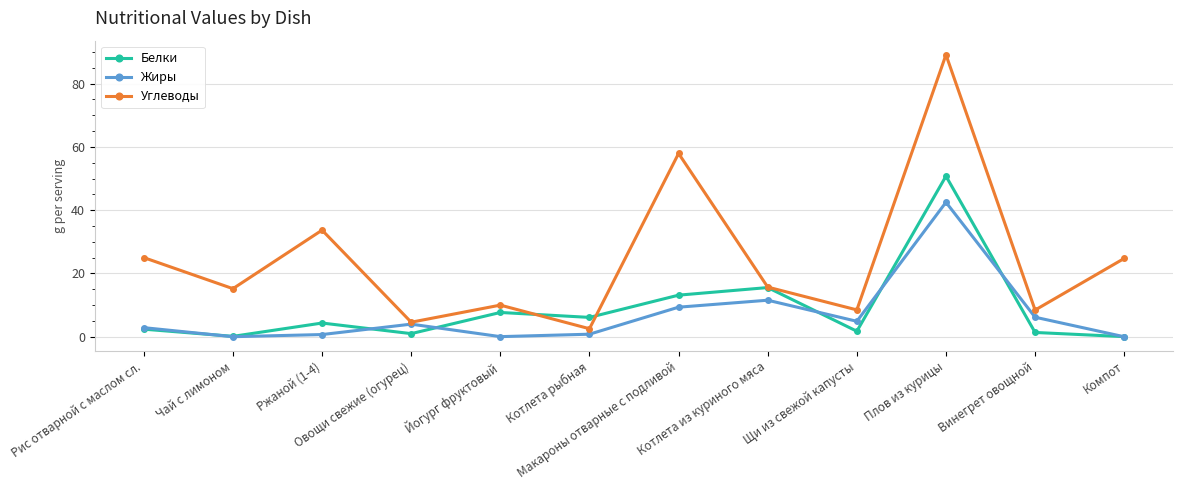

True or false: Белки has a value of 1.4 at Винегрет овощной.

True